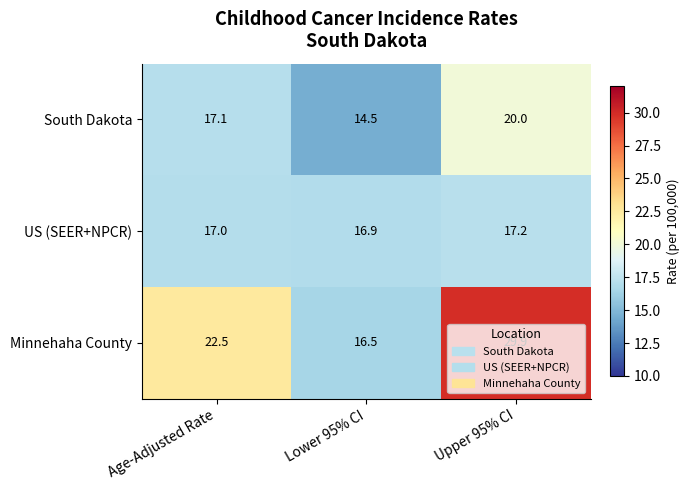

At which category is the sum across all series the highest?

Upper 95% CI